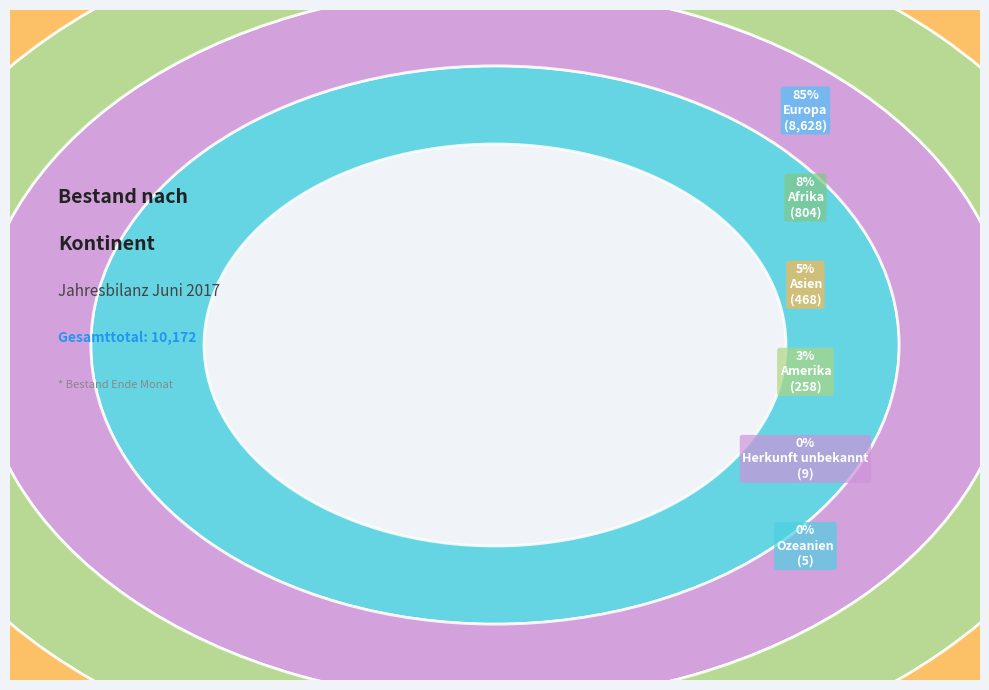

To the nearest percent, what portion does Amerika represent?

3%